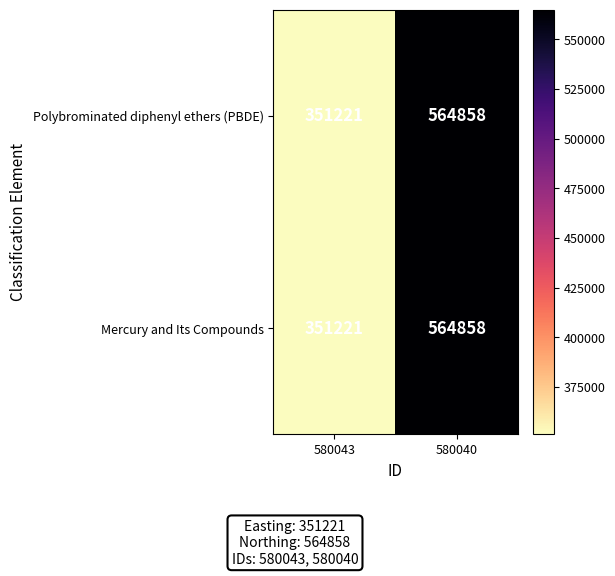

True or false: Mercury and Its Compounds has a value of 194705 at 580040.

False